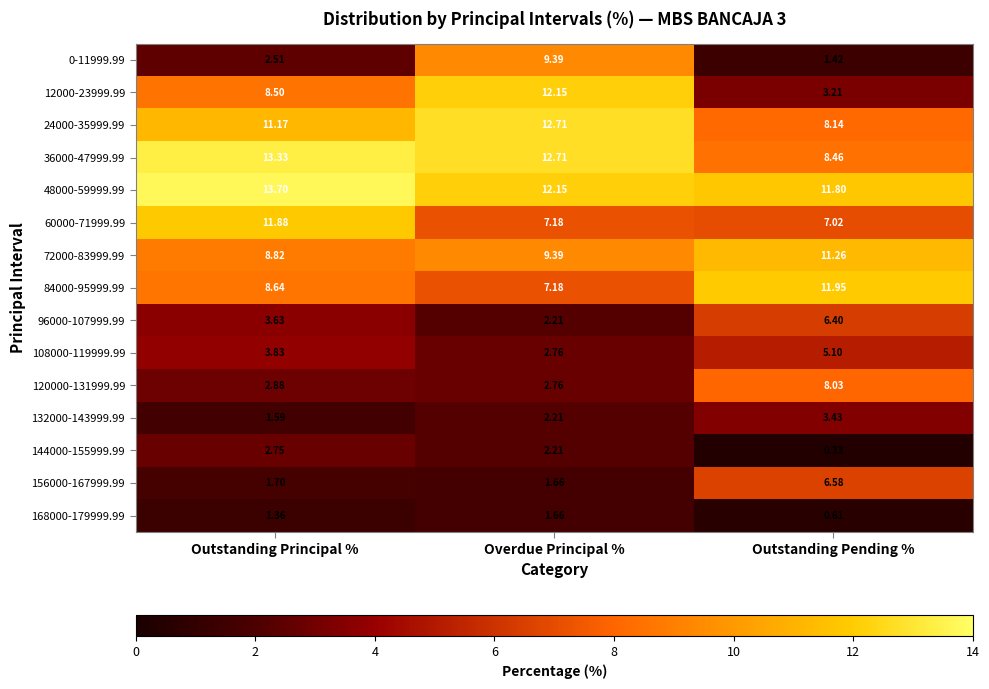

Which category has the lowest value in the 60000-71999.99 series?

Outstanding Pending %